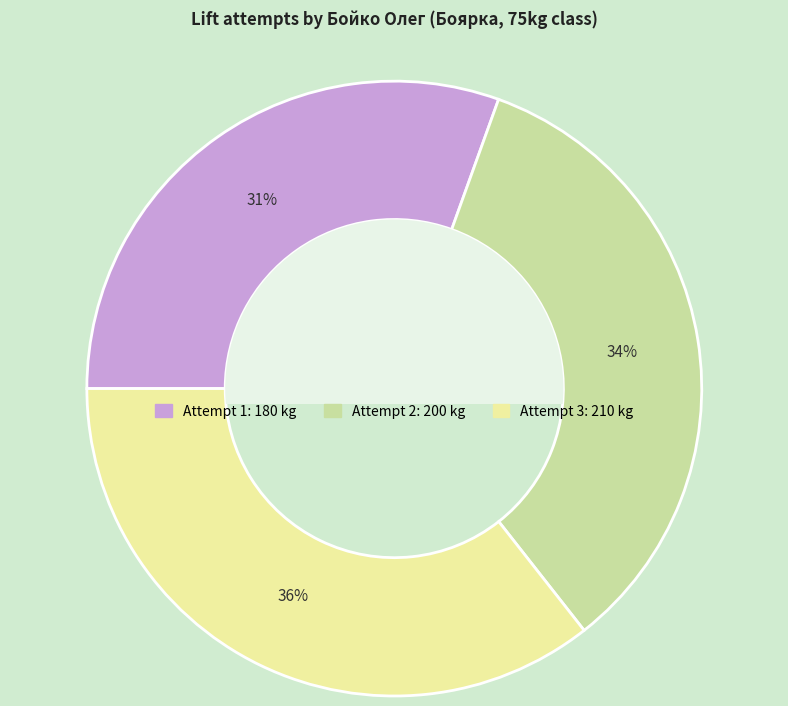

To the nearest percent, what is the difference between the largest and smallest slice percentages?

5%